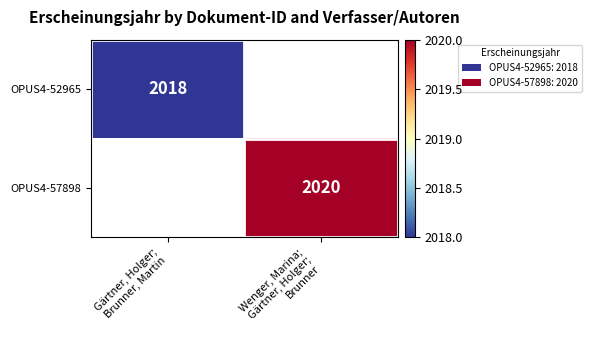

Rank the series at Gärtner, Holger; Brunner, Martin from lowest to highest value.

OPUS4-52965, OPUS4-57898